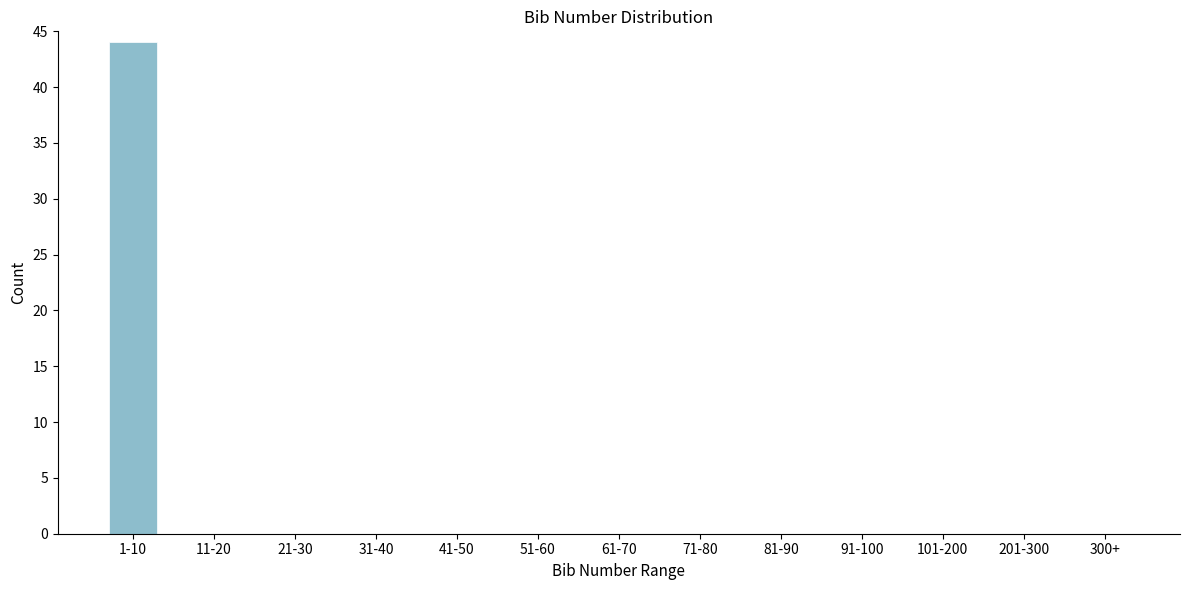

Reading right to left, list all the values displayed in this chart.

300+=0	201-300=0	101-200=0	91-100=0	81-90=0	71-80=0	61-70=0	51-60=0	41-50=0	31-40=0	21-30=0	11-20=0	1-10=44